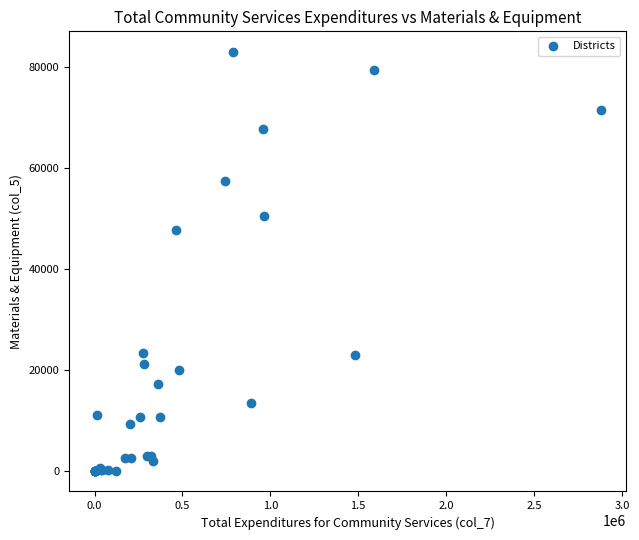

What Y value in the scatter plot is closest to 41503?

47759.0